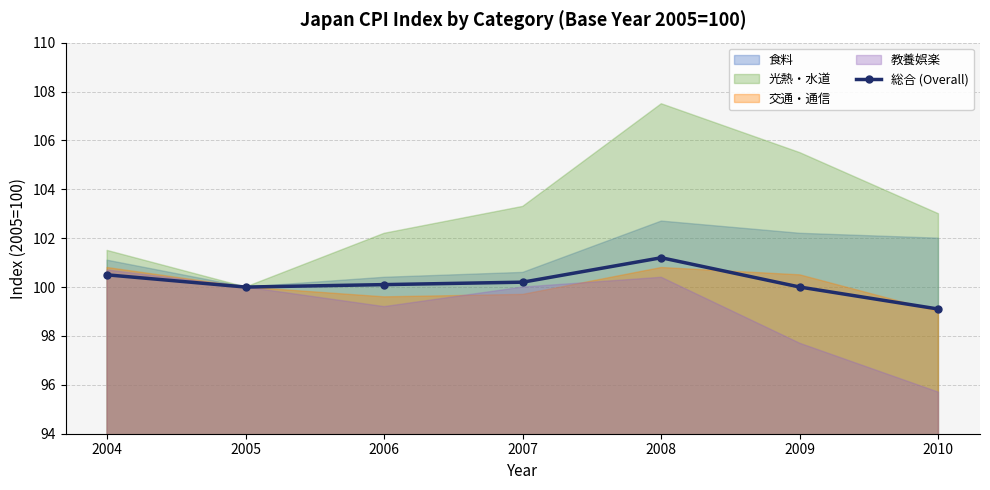

How many interior local peaks (higher than both neighbors) does the data have?

1